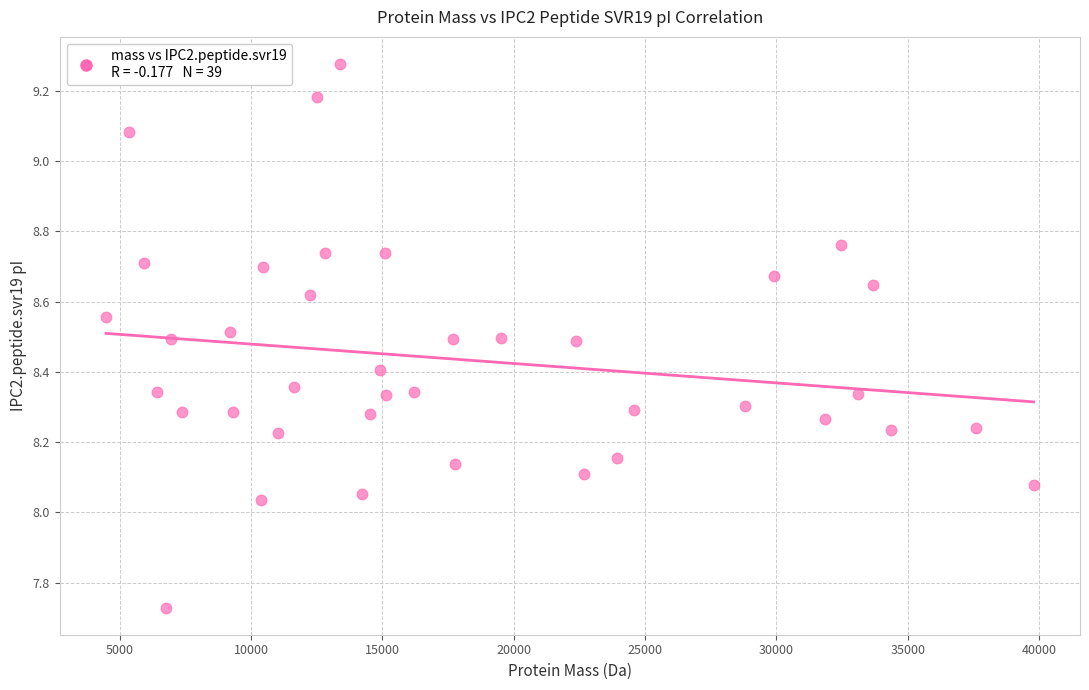

What is the range of Y values (max minus min)?

1.5